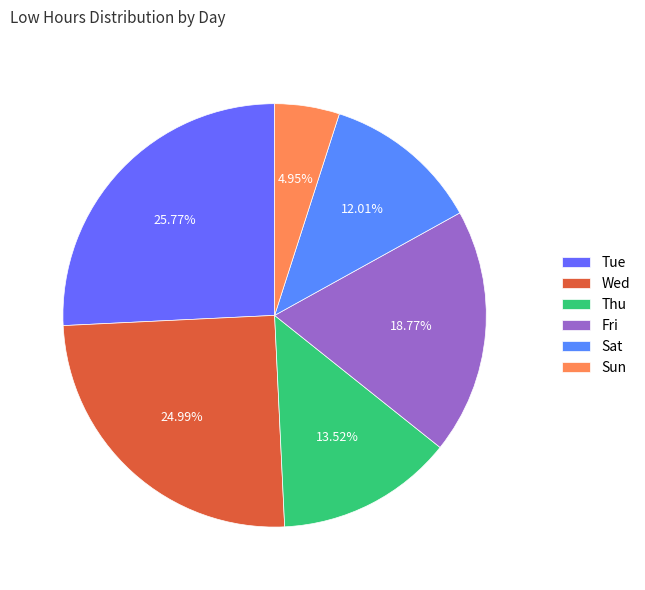

Does any single category account for the majority?

No